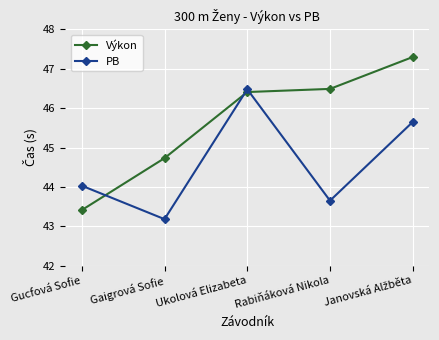

True or false: Výkon and PB intersect in this chart.

True